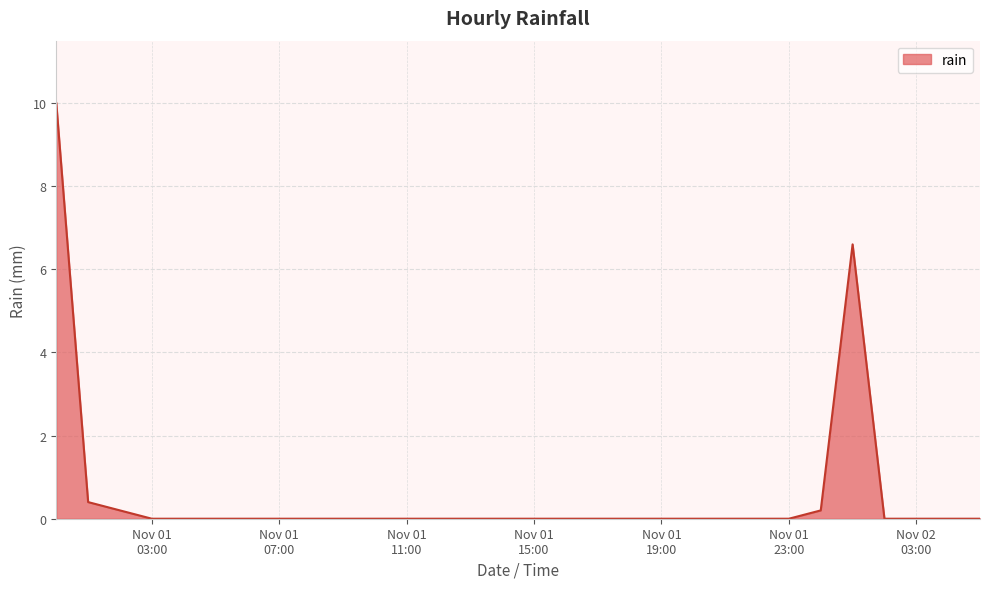

What is the maximum value shown in the chart?

10.0